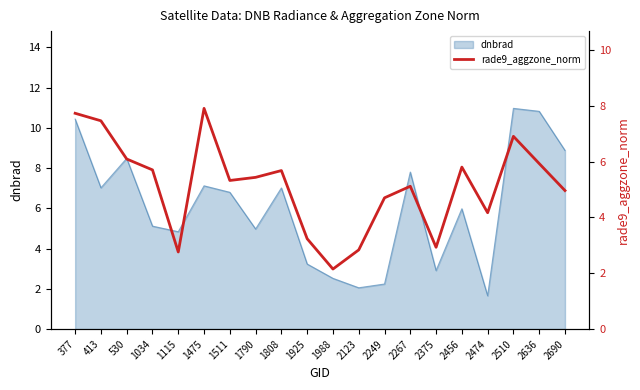

True or false: the data has more than 0 interior local peaks.

True